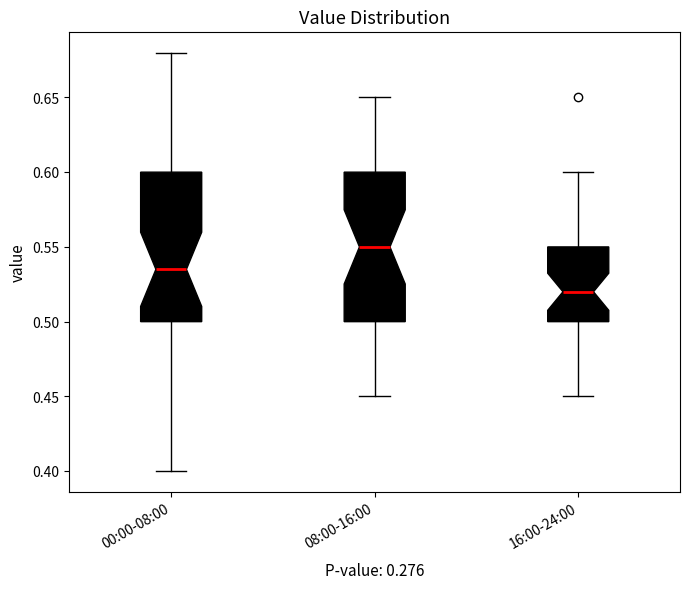

Reading left to right, transcribe this box plot: for each box, give where its median line is, the range the box spans, and where its two whiskers end, as read against the y-axis. The values are not printed on the chart, so give them approximately, as read against the axis.

00:00-08:00: median 0.535, box 0.500 to 0.600, whiskers 0.400 to 0.680
08:00-16:00: median 0.550, box 0.500 to 0.600, whiskers 0.450 to 0.650
16:00-24:00: median 0.520, box 0.500 to 0.550, whiskers 0.450 to 0.600